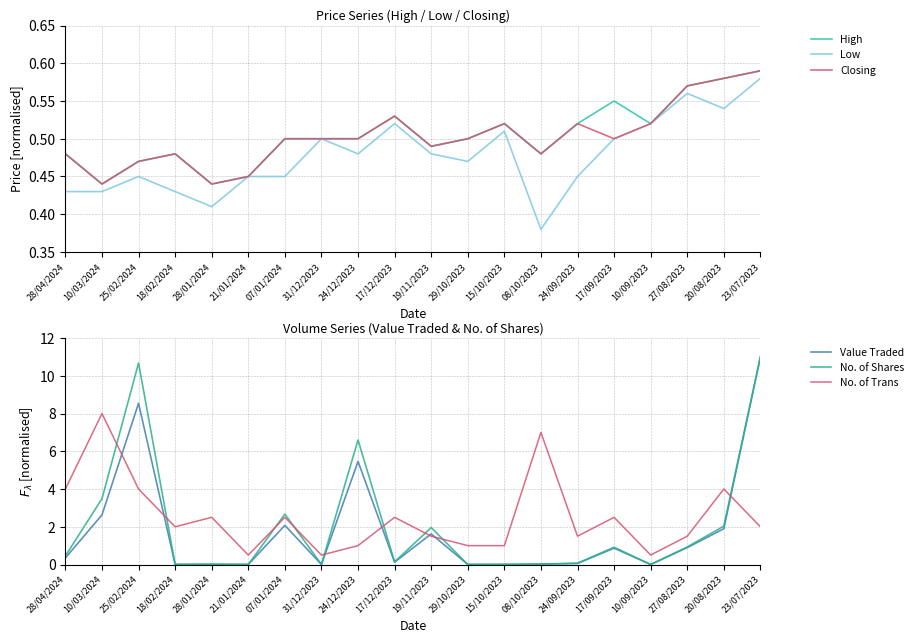

Reading left to right, transcribe all the data shown in this chart.

High: 0.5	0.4	0.5	0.5	0.4	0.5	0.5	0.5	0.5	0.5	0.5	0.5	0.5	0.5	0.5	0.6	0.5	0.6	0.6	0.6
Low: 0.4	0.4	0.5	0.4	0.4	0.5	0.5	0.5	0.5	0.5	0.5	0.5	0.5	0.4	0.5	0.5	0.5	0.6	0.5	0.6
Closing: 0.5	0.4	0.5	0.5	0.4	0.5	0.5	0.5	0.5	0.5	0.5	0.5	0.5	0.5	0.5	0.5	0.5	0.6	0.6	0.6
Value Traded: 0.3	2.6	8.5	0.0	0.0	0.0	2.1	0.0	5.5	0.1	1.6	0.0	0.0	0.0	0.1	0.9	0.0	0.9	1.9	11.0
No. of Shares: 0.5	3.5	10.7	0.0	0.0	0.0	2.7	0.0	6.6	0.1	2.0	0.0	0.0	0.0	0.1	0.9	0.0	0.9	2.0	11.0
No. of Trans: 4.0	8.0	4.0	2.0	2.5	0.5	2.5	0.5	1.0	2.5	1.5	1.0	1.0	7.0	1.5	2.5	0.5	1.5	4.0	2.0